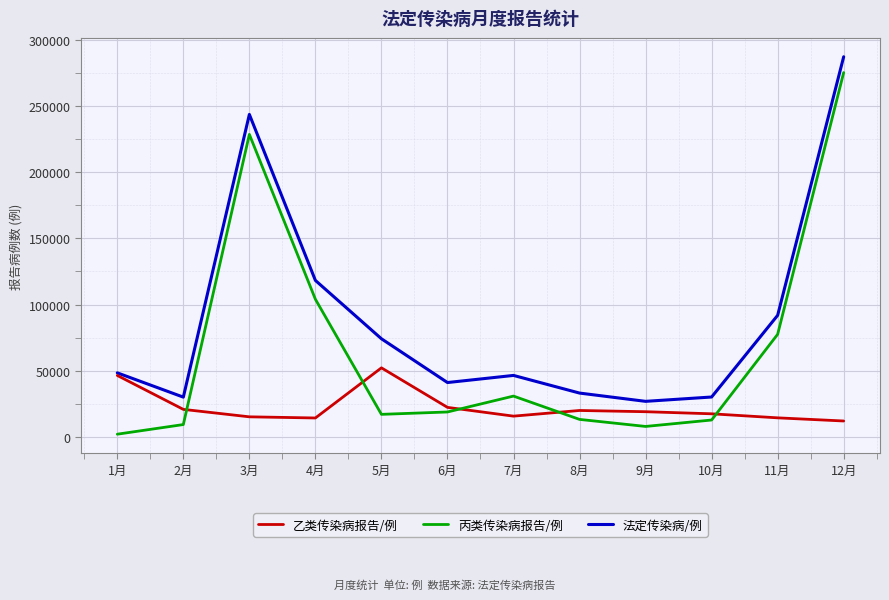

Which series has the widest spread of values?

丙类传染病报告/例